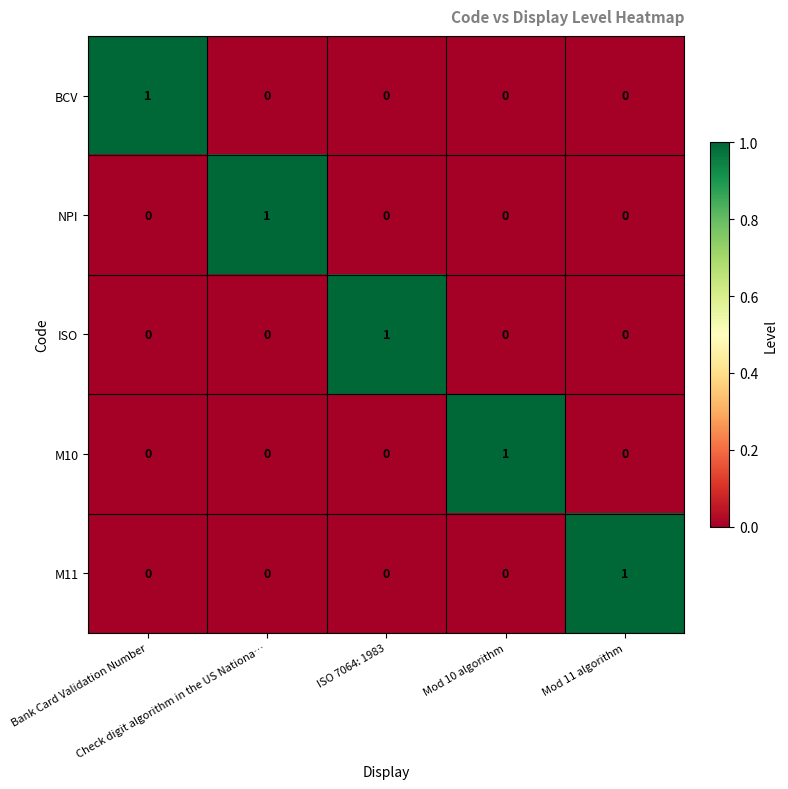

At how many categories does at least one series exceed 0?

5